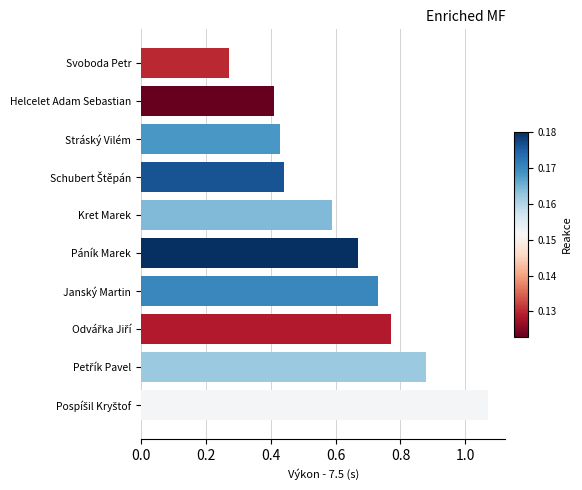

What is the average value?

0.6